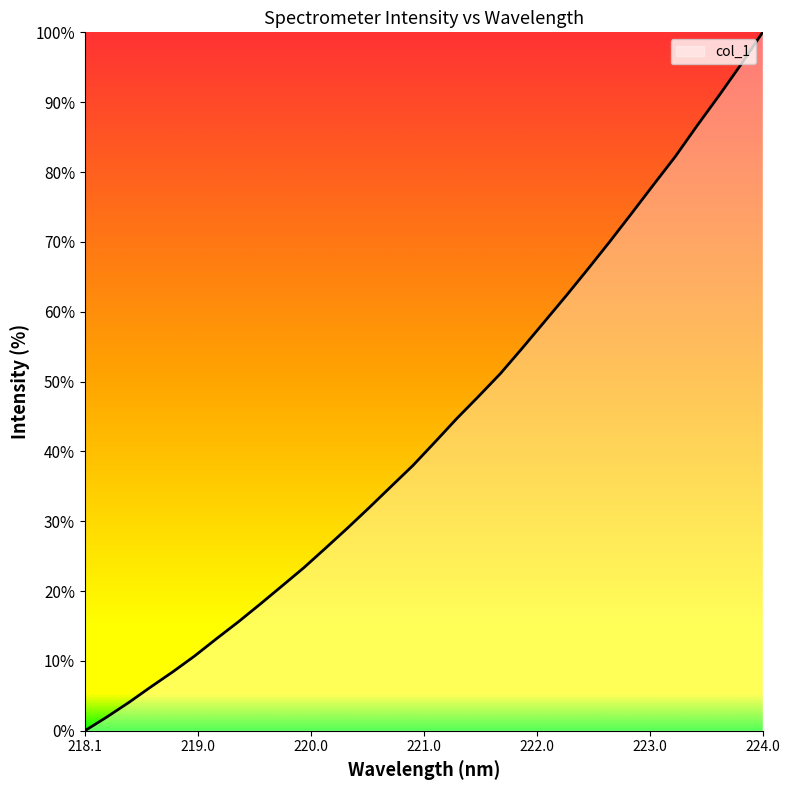

What is the difference between the maximum and minimum values?

100.0